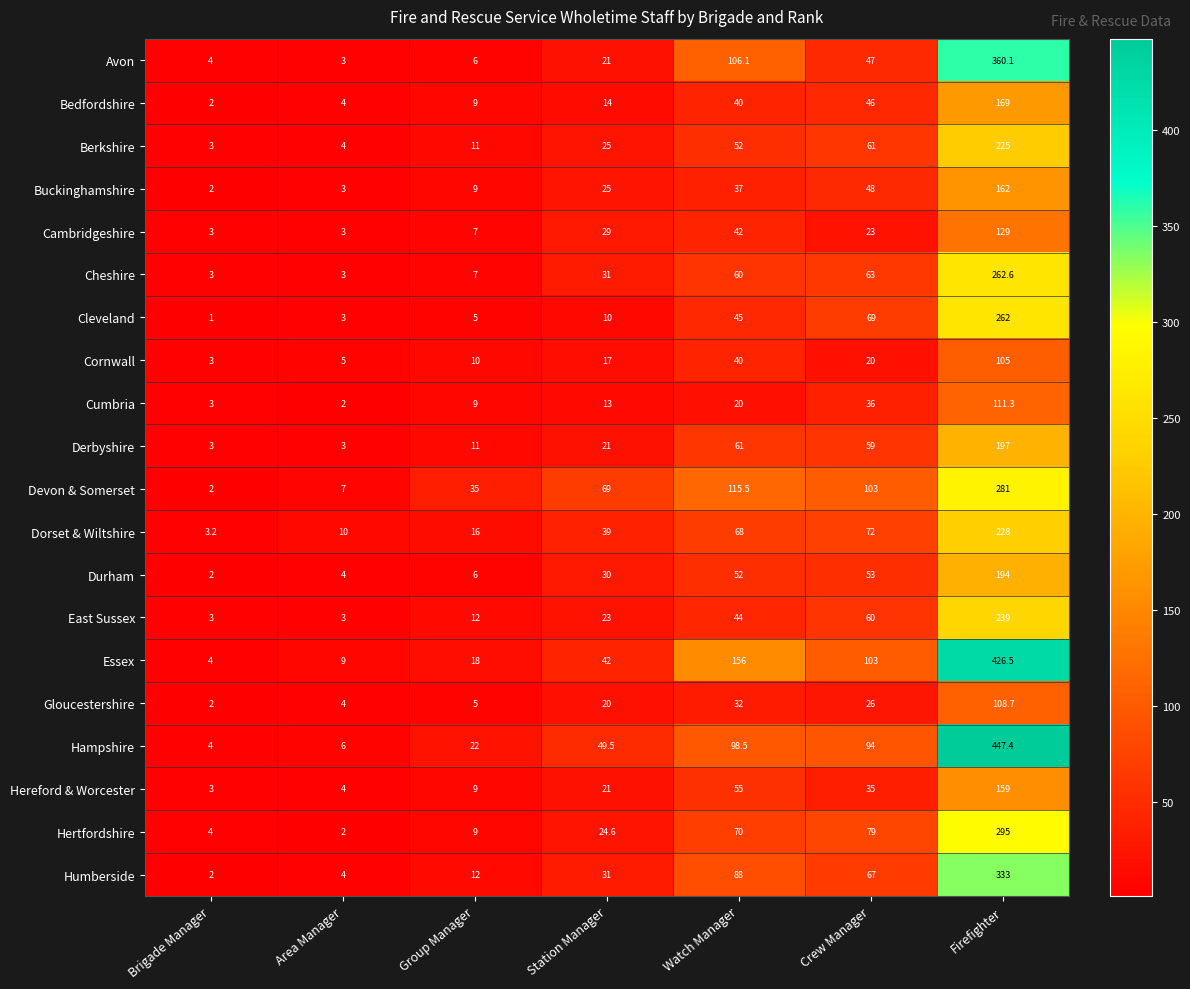

True or false: Hampshire has a value of 6.0 at Area Manager.

True